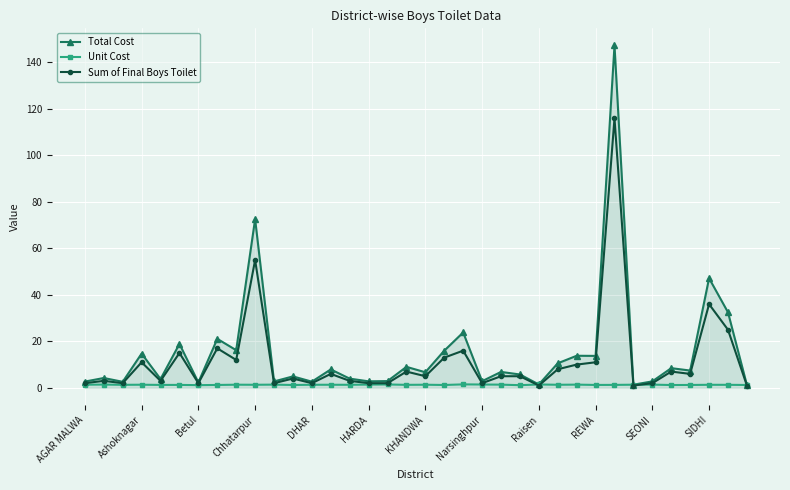

Which series has the widest spread of values?

Total Cost